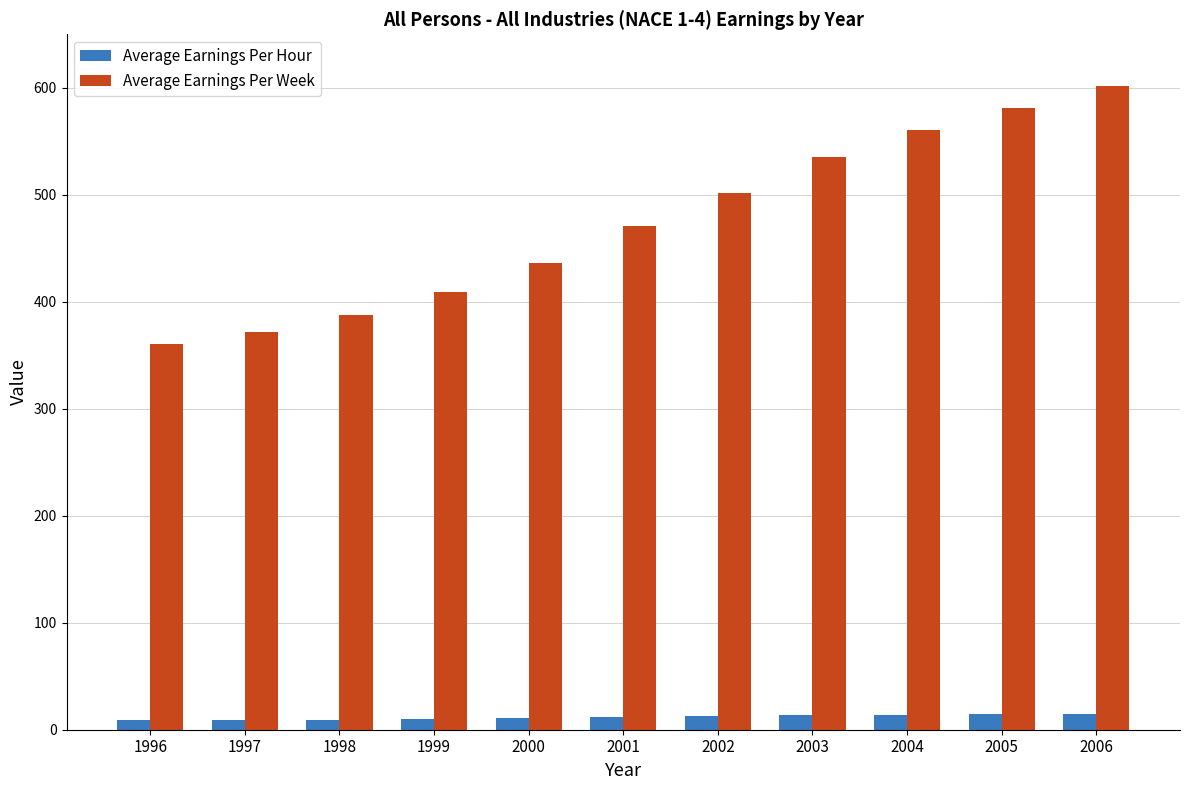

Is it true that Average Earnings Per Week equals 436.2 at 2000?

True